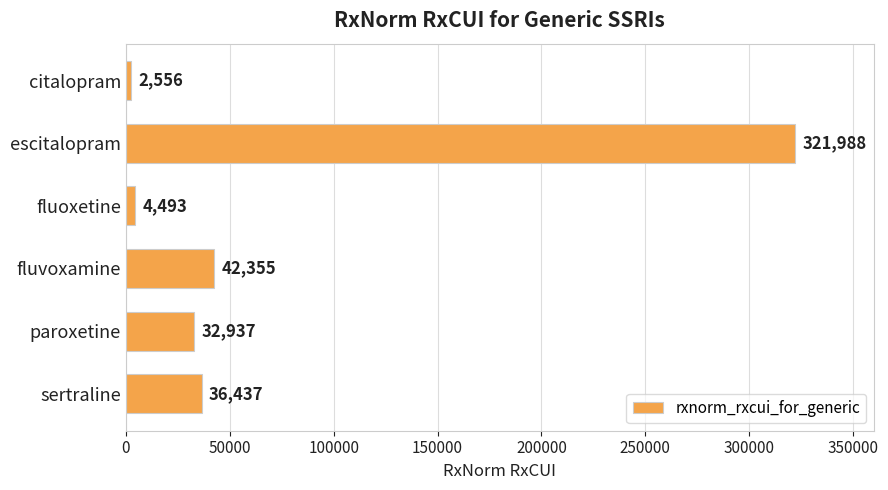

The value at escitalopram is 514880. True or false?

False